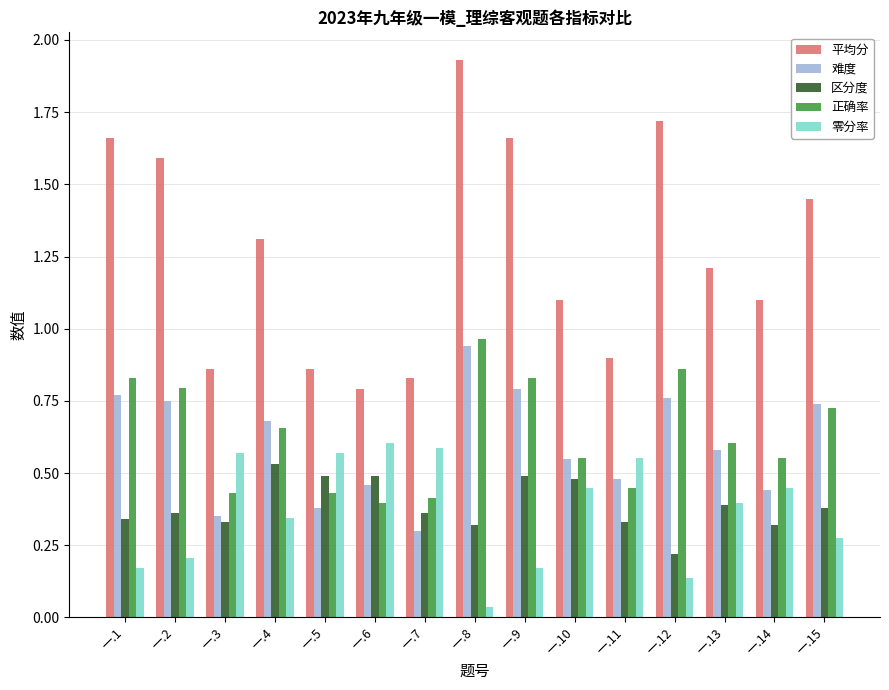

Which series has the widest spread of values?

平均分